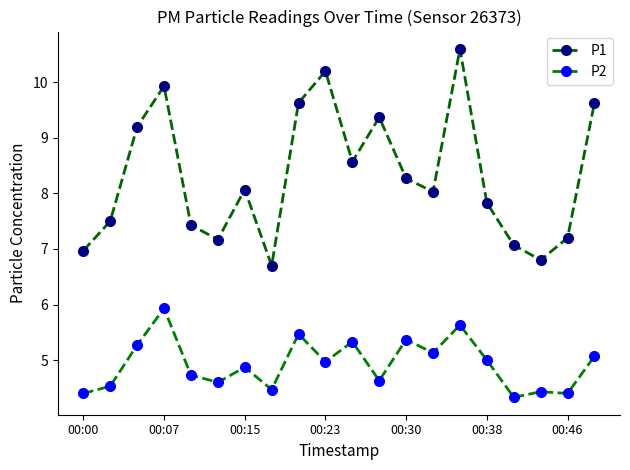

What are all the series names shown in the legend?

P1, P2